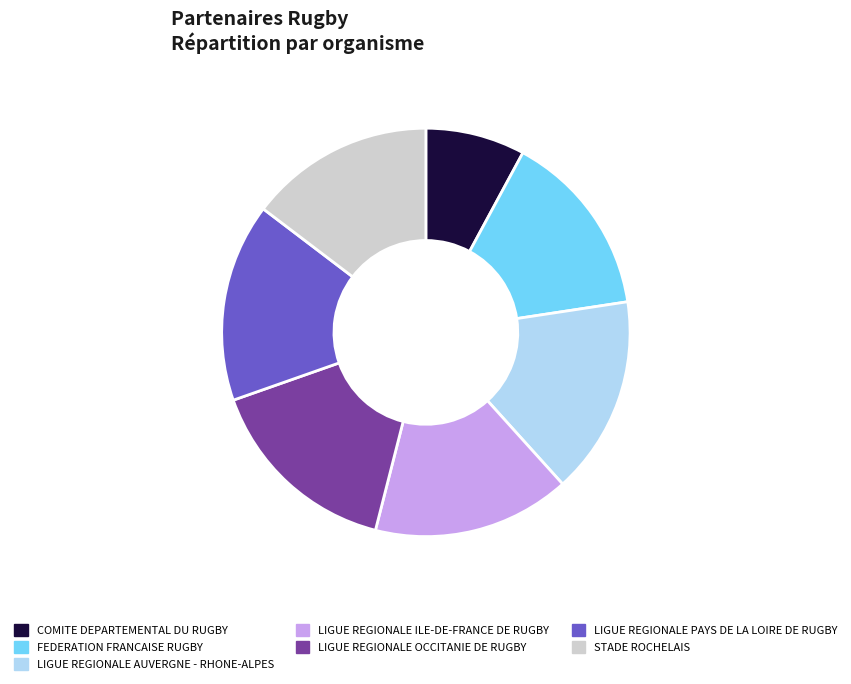

Which has a higher value, LIGUE REGIONALE PAYS DE LA LOIRE DE RUGBY or FEDERATION FRANCAISE RUGBY?

LIGUE REGIONALE PAYS DE LA LOIRE DE RUGBY